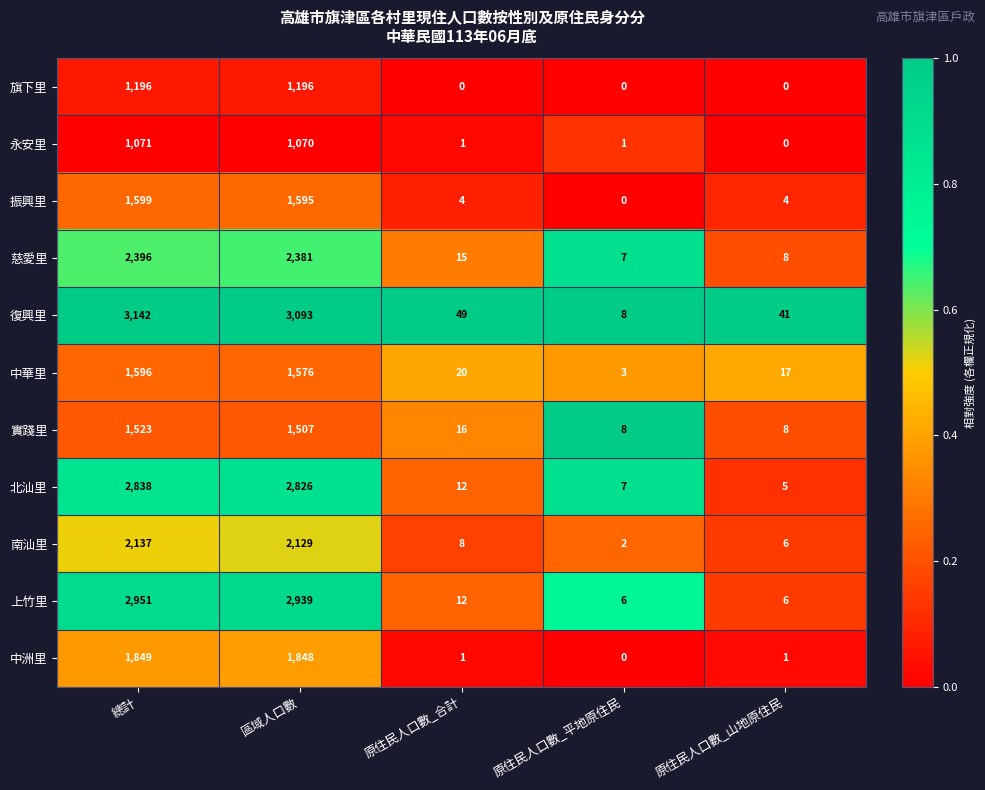

Is it true that 南汕里 equals 2 at 原住民人口數_平地原住民?

True